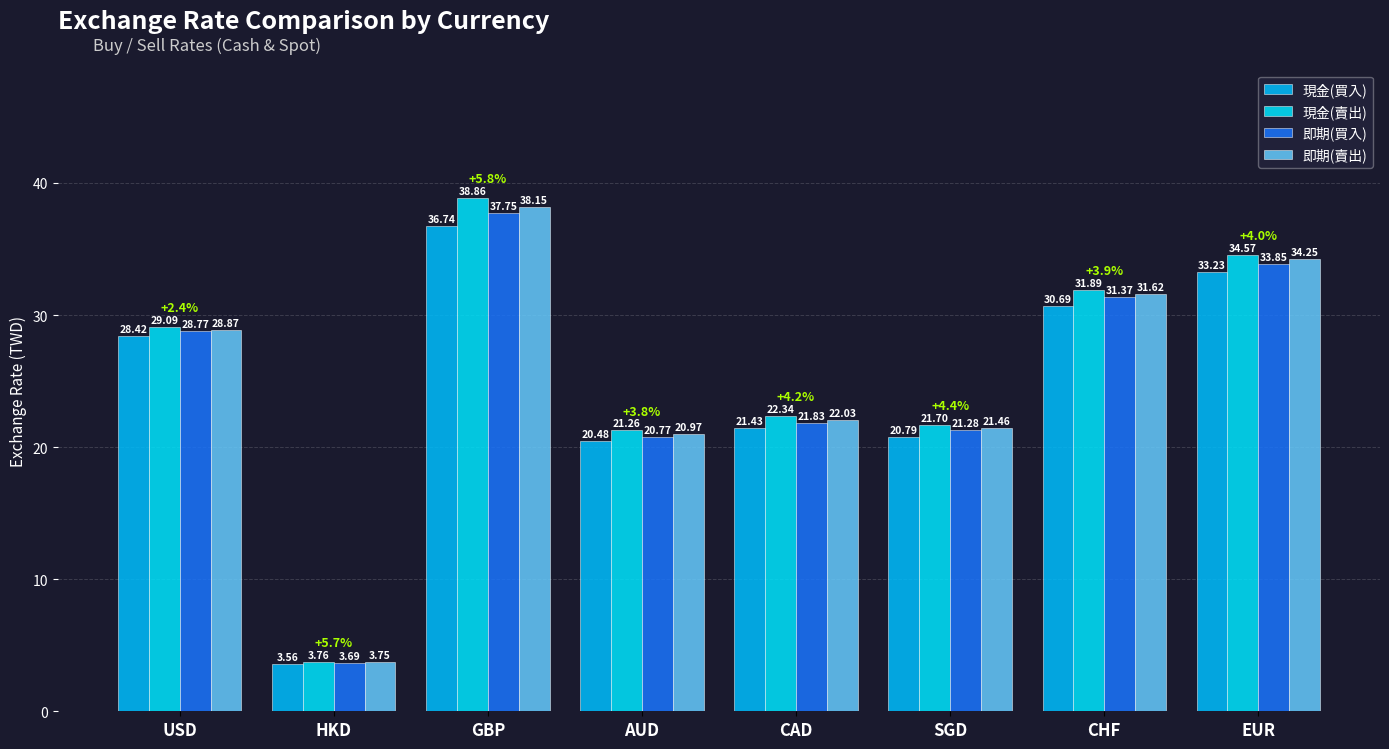

Reading left to right, what are all the values shown in this chart?

現金(買入): USD=28.4	HKD=3.6	GBP=36.7	AUD=20.5	CAD=21.4	SGD=20.8	CHF=30.7	EUR=33.2
現金(賣出): USD=29.1	HKD=3.8	GBP=38.9	AUD=21.3	CAD=22.3	SGD=21.7	CHF=31.9	EUR=34.6
即期(買入): USD=28.8	HKD=3.7	GBP=37.8	AUD=20.8	CAD=21.8	SGD=21.3	CHF=31.4	EUR=33.9
即期(賣出): USD=28.9	HKD=3.7	GBP=38.1	AUD=21.0	CAD=22.0	SGD=21.5	CHF=31.6	EUR=34.2